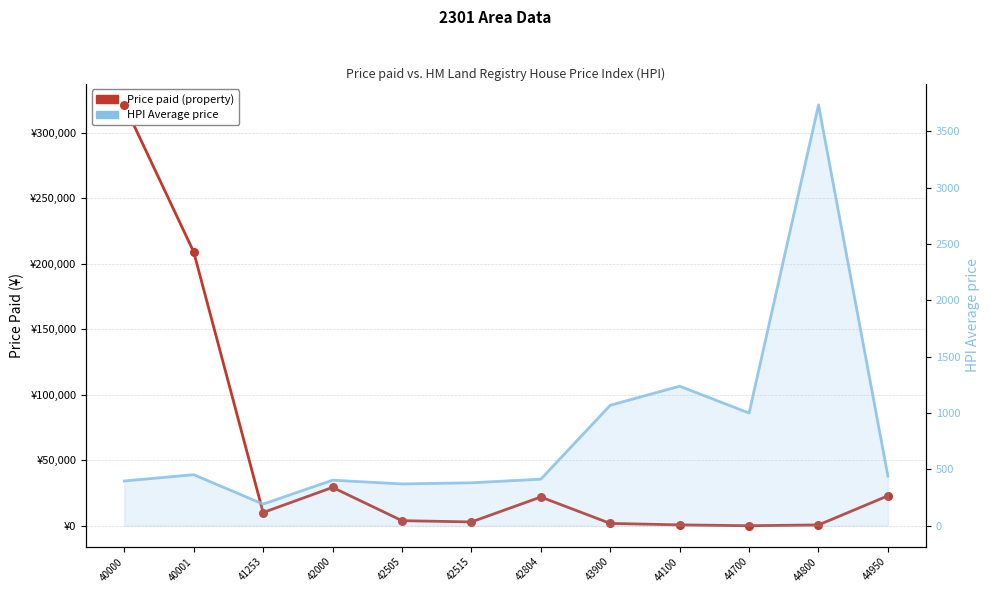

What are all the series names shown in the legend?

Price paid (property), HPI Average price